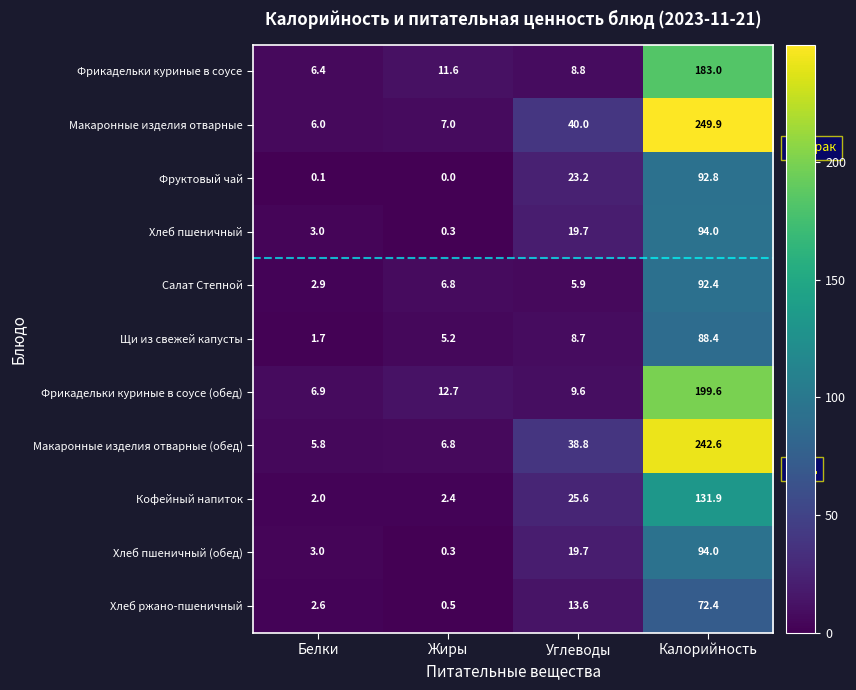

What is the difference between the maximum and second lowest values in the Макаронные изделия отварные (обед) series?

235.8